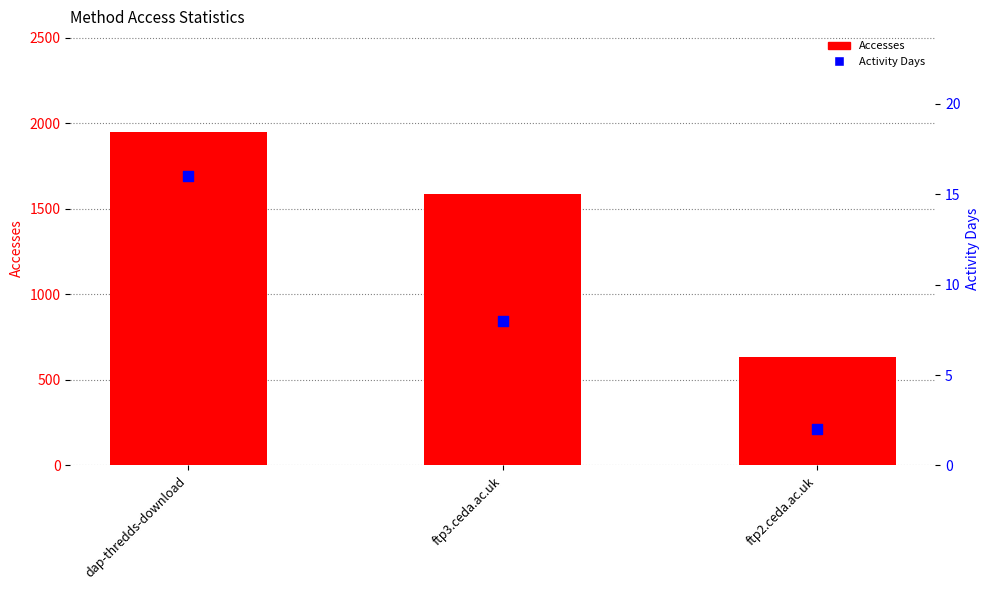

Which series has the largest Y range (max minus min)?

Accesses